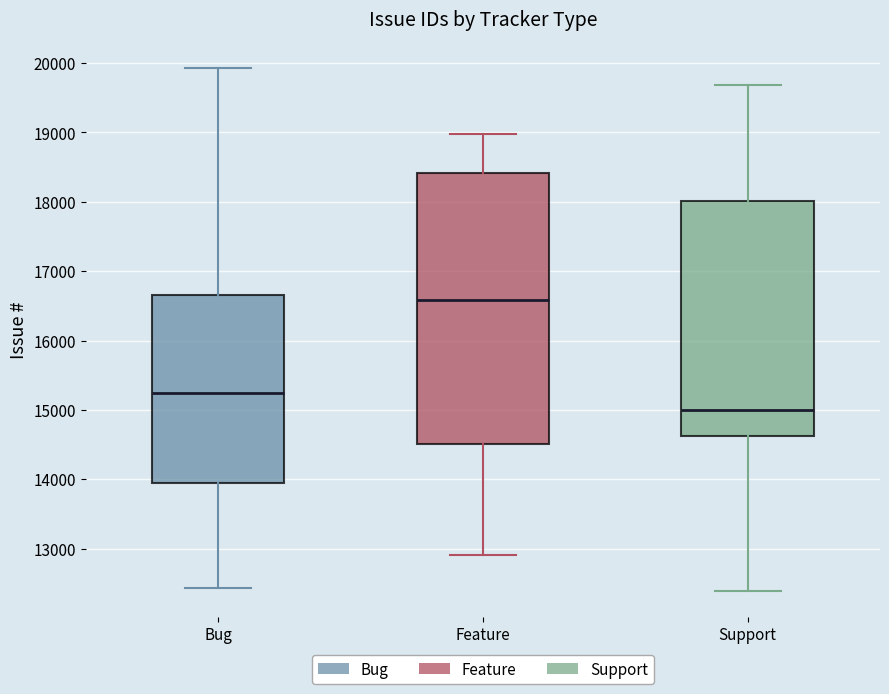

Where is the lower edge of the box for Support on the y-axis? The values are not printed on the chart, so give them approximately, as read against the axis.

14600